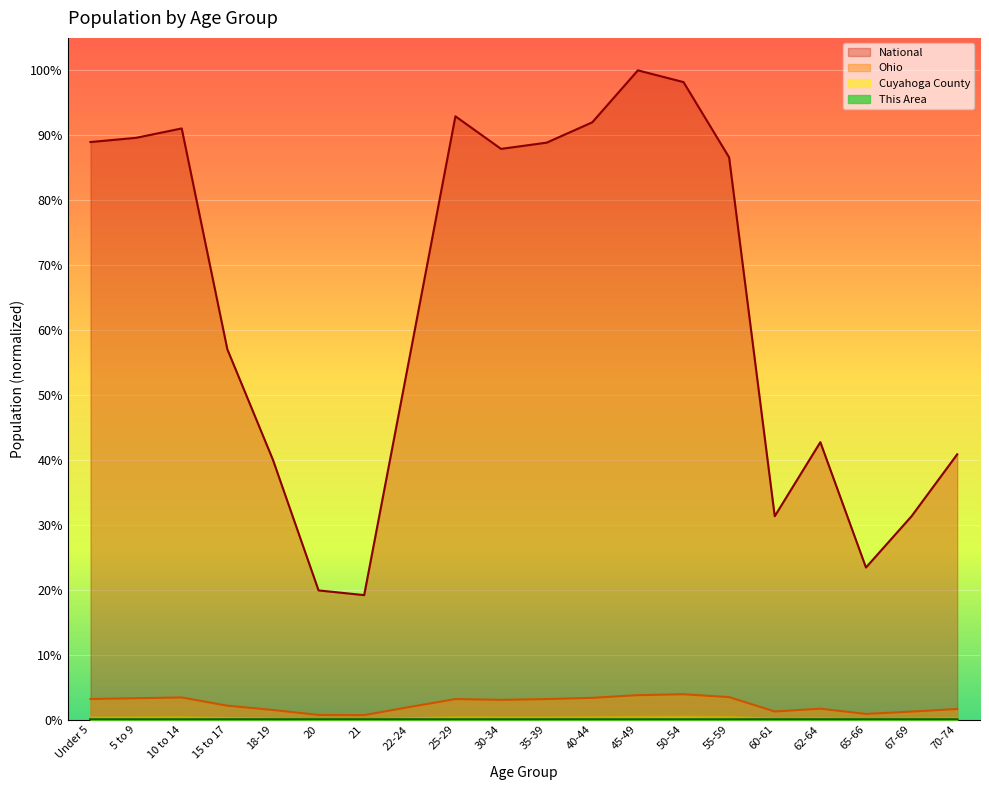

What is the label of the 4th point from the right?

62-64